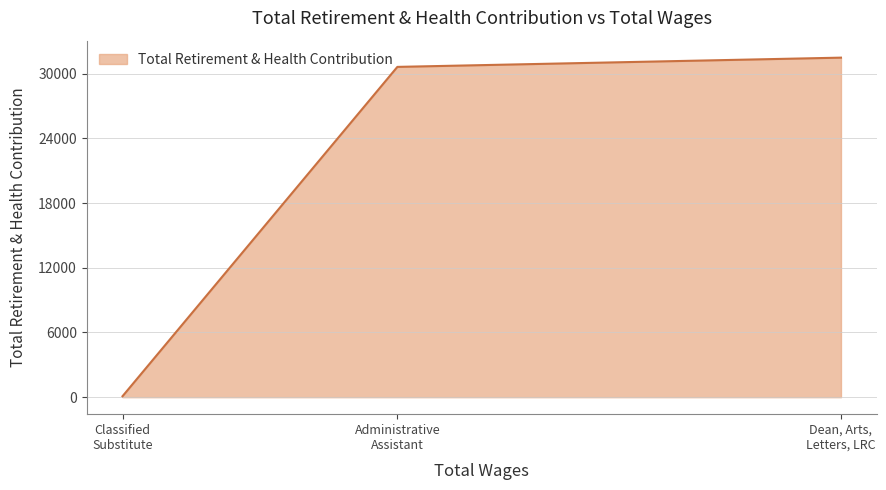

What is the sum of all values?

62182